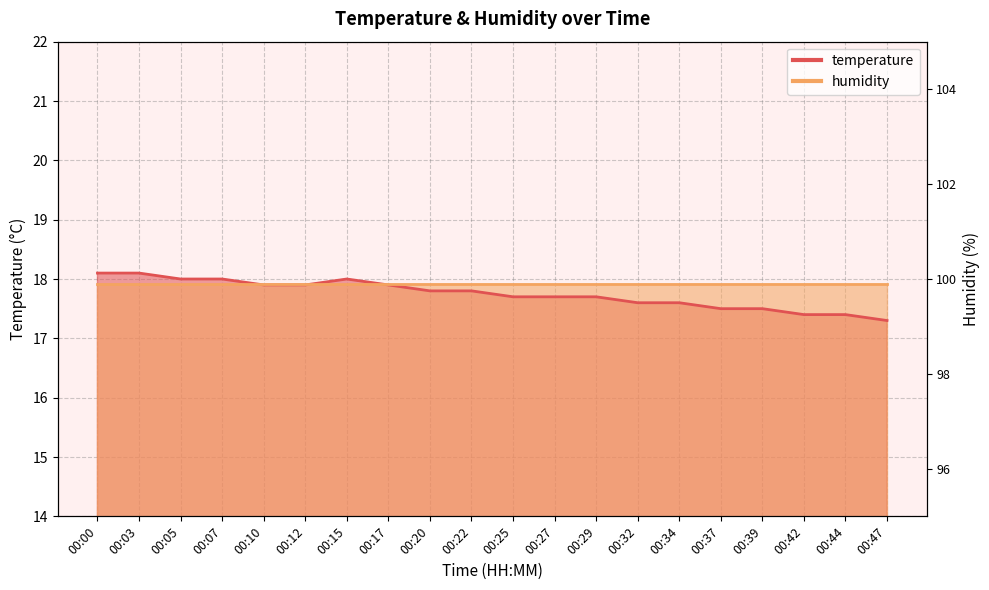

What is the difference between the maximum and second lowest values?

0.7